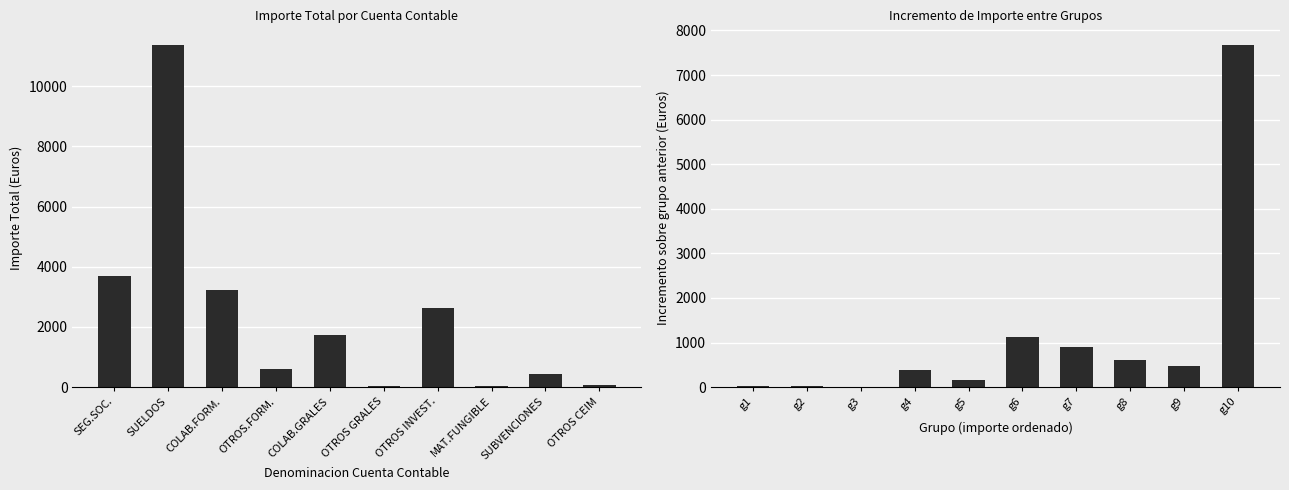

What is the average value of the Total Importe series?

2377.7